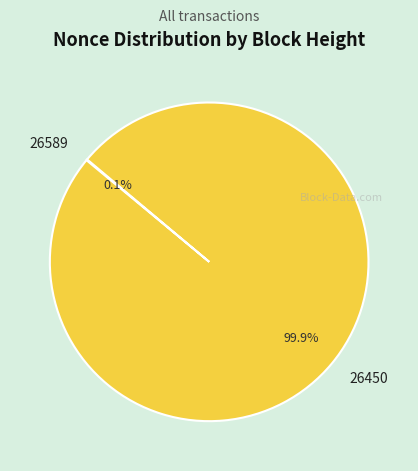

Which category has the biggest portion of the pie?

26450